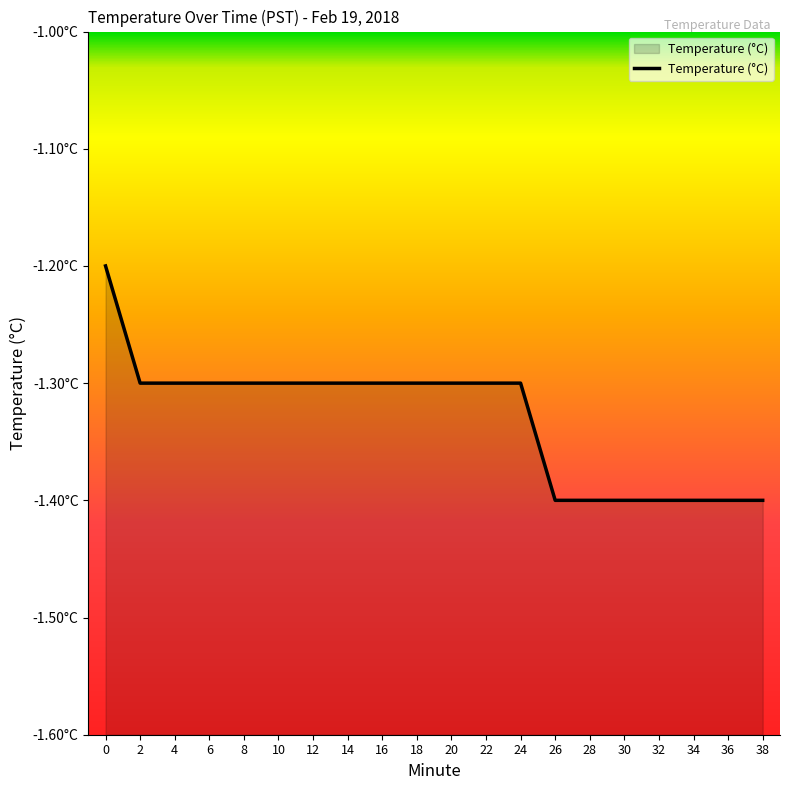

What is the value of the 12th point from the left?

-1.3